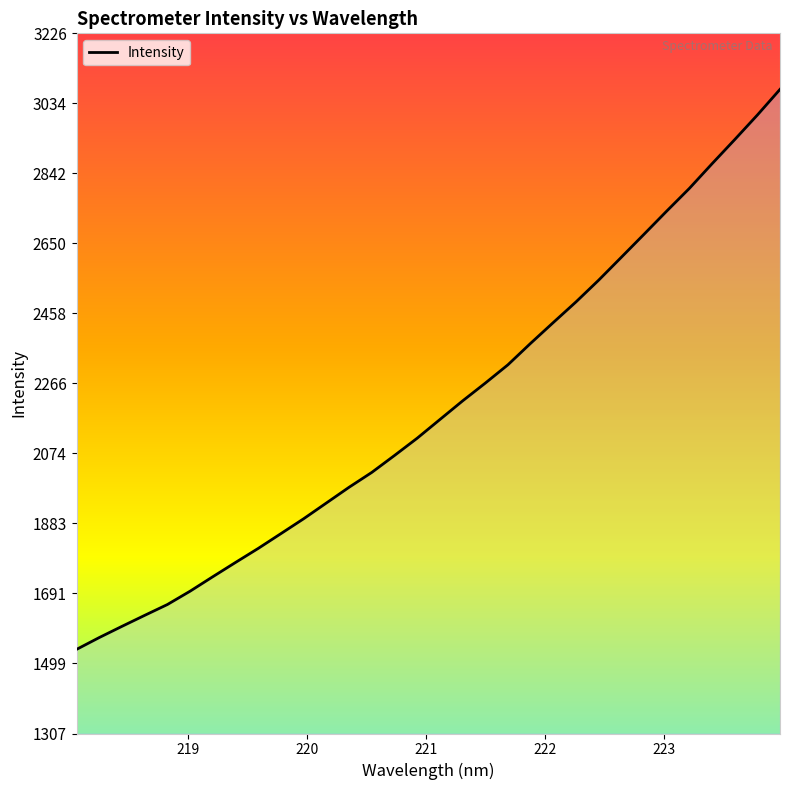

What is the minimum value shown in the chart?

1537.2